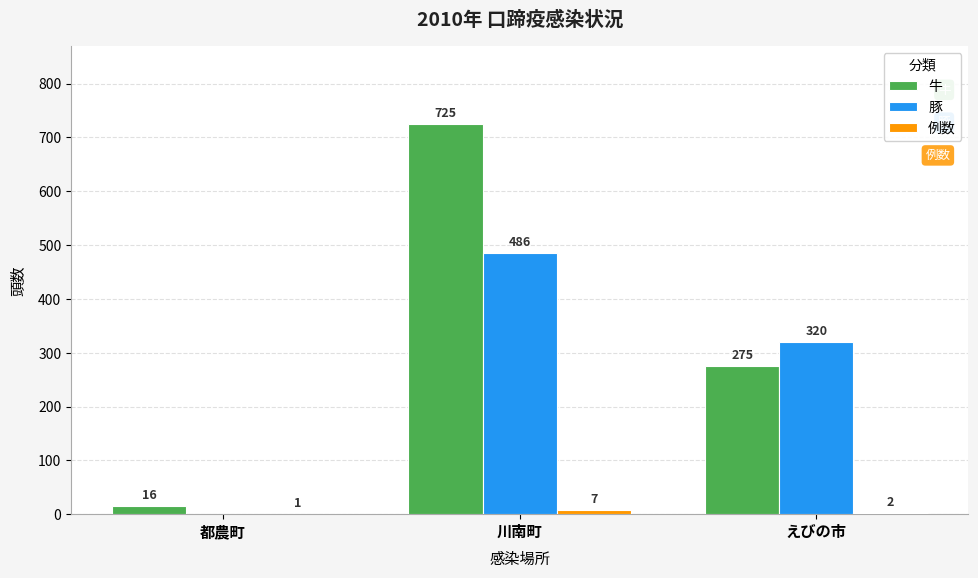

At which label does 豚 first exceed 320?

川南町